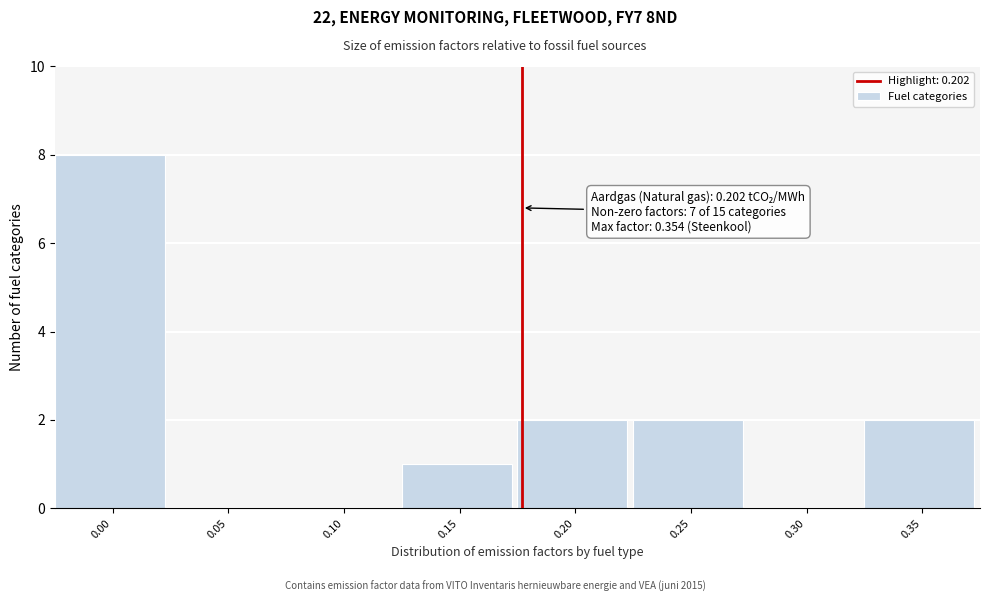

Reading left to right, transcribe all the data shown in this chart.

0.00=8	0.05=0	0.10=0	0.15=1	0.20=2	0.25=2	0.30=0	0.35=2